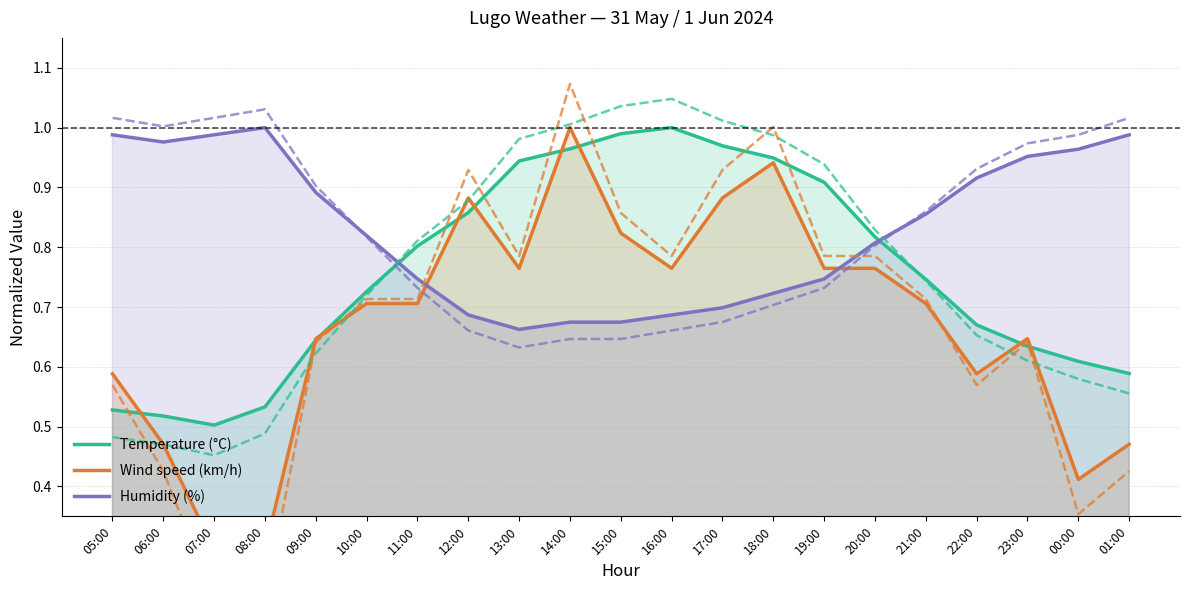

What is the label of the 13th point from the right?

13:00